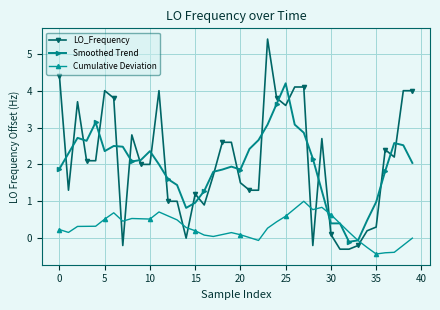

How many distinct data groups are displayed?

3